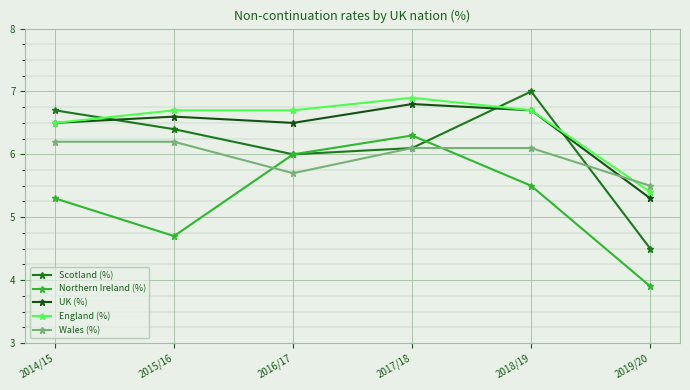

What position from the left is 2019/20?

6